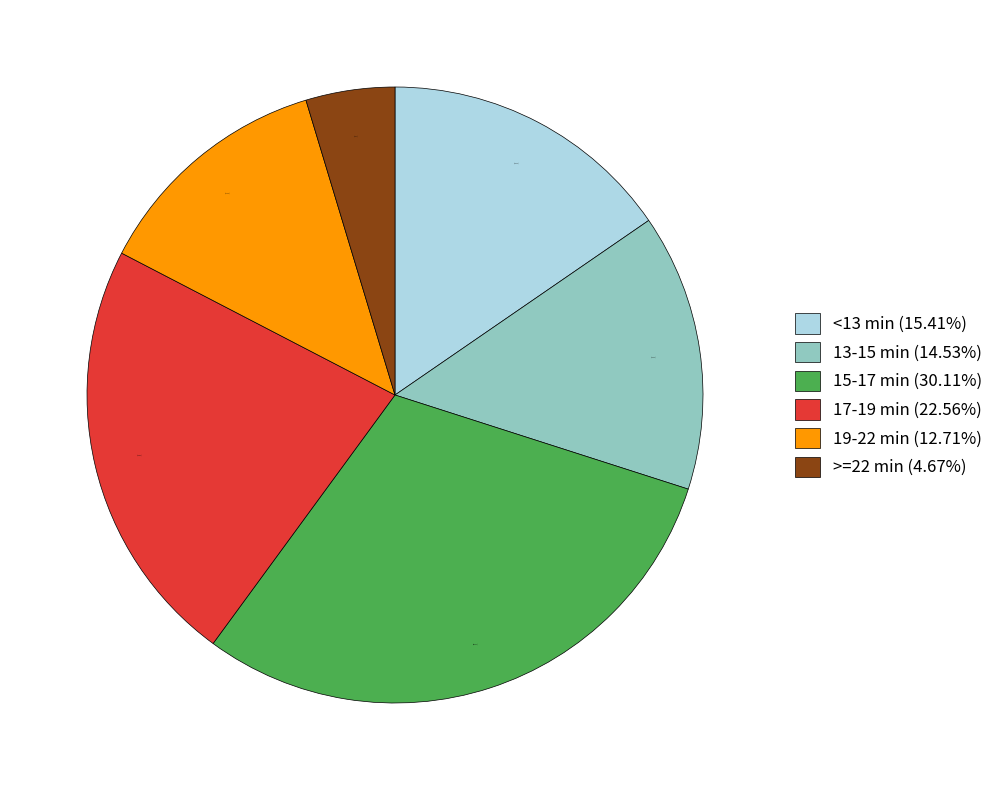

Is the sum of <13 min (15.41%) and 13-15 min (14.53%) greater than half?

No